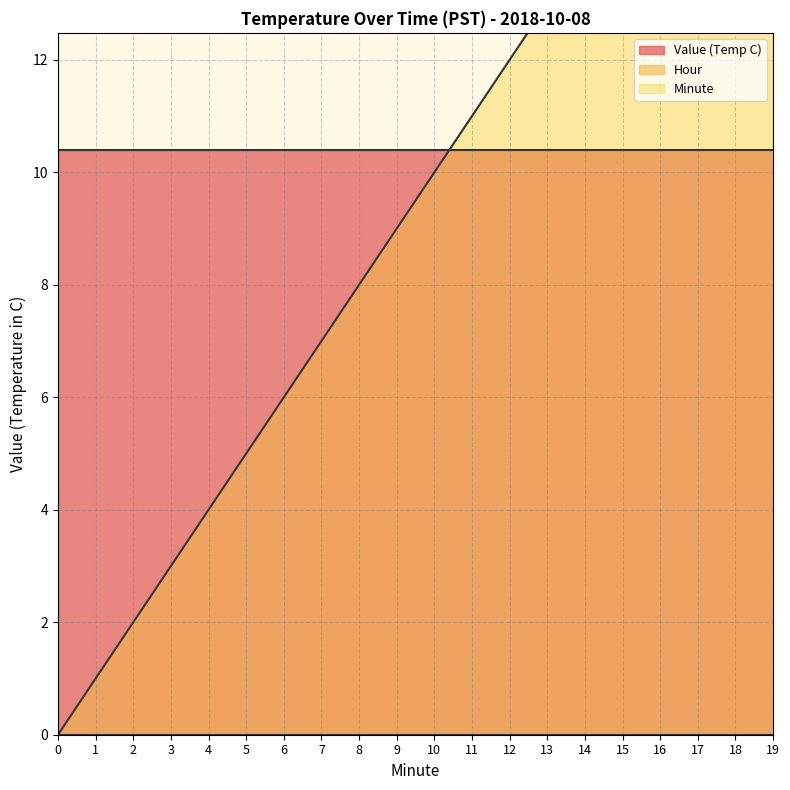

Between 4 and 16, which is larger?

4